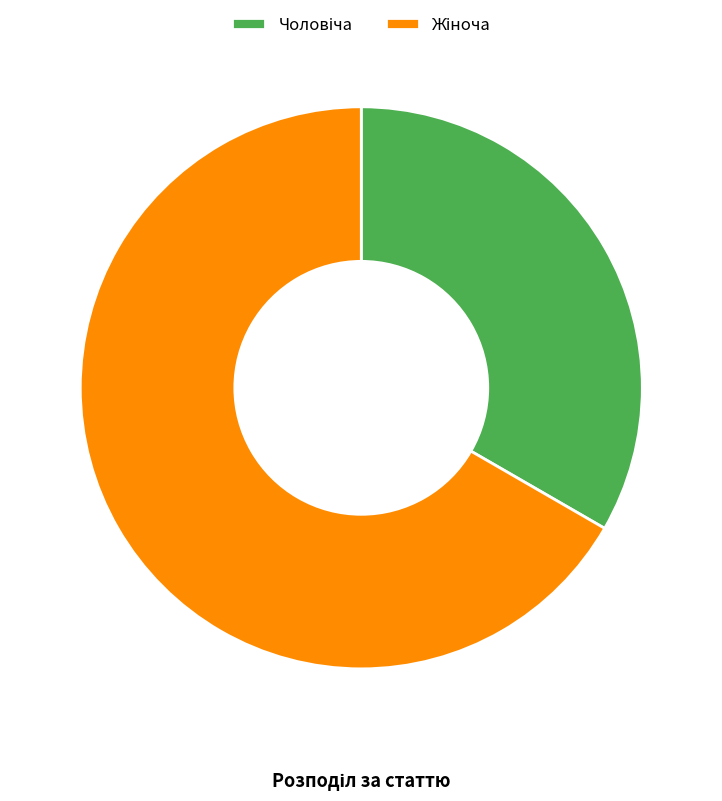

Is there a majority slice in this chart?

Yes